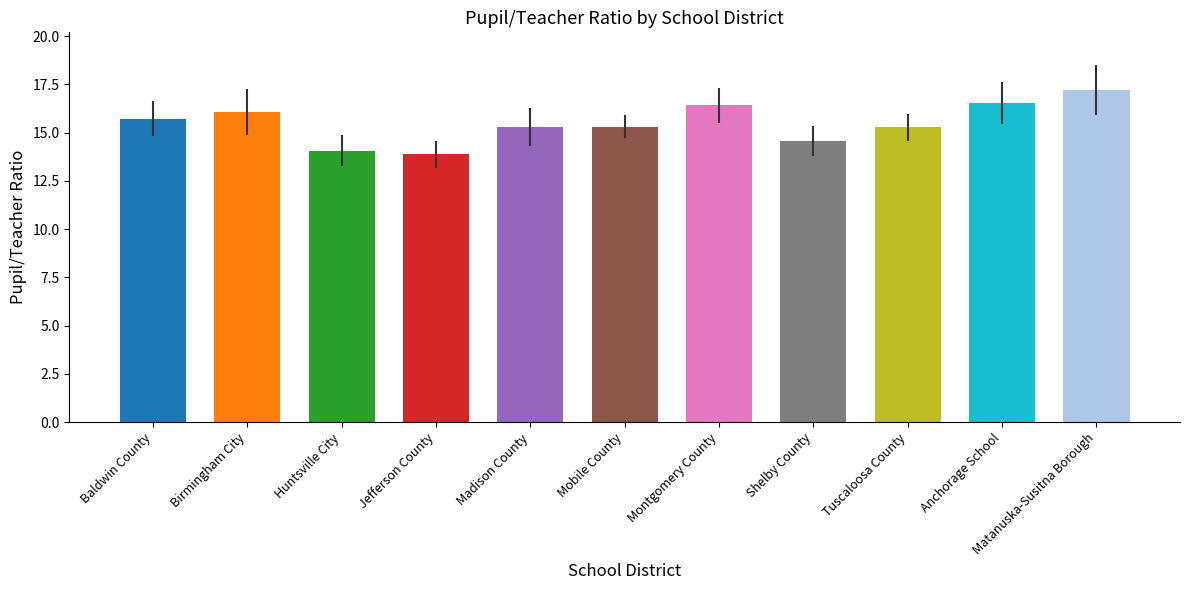

The value at Madison County is 20.8. True or false?

False